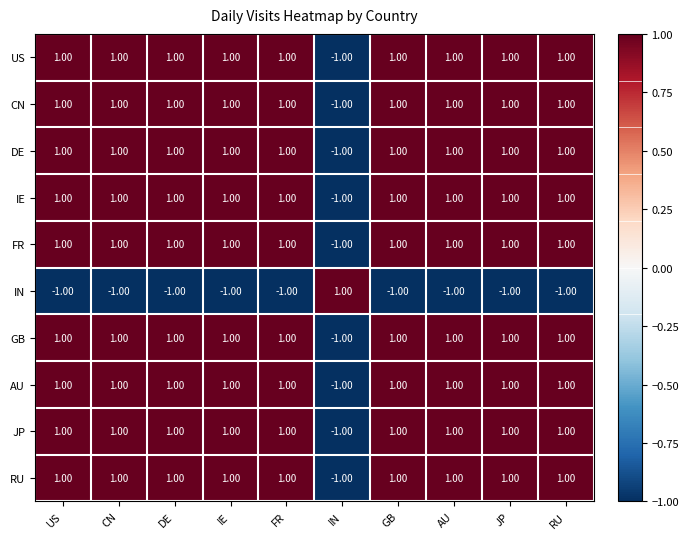

What is the total value across all series at FR?

8